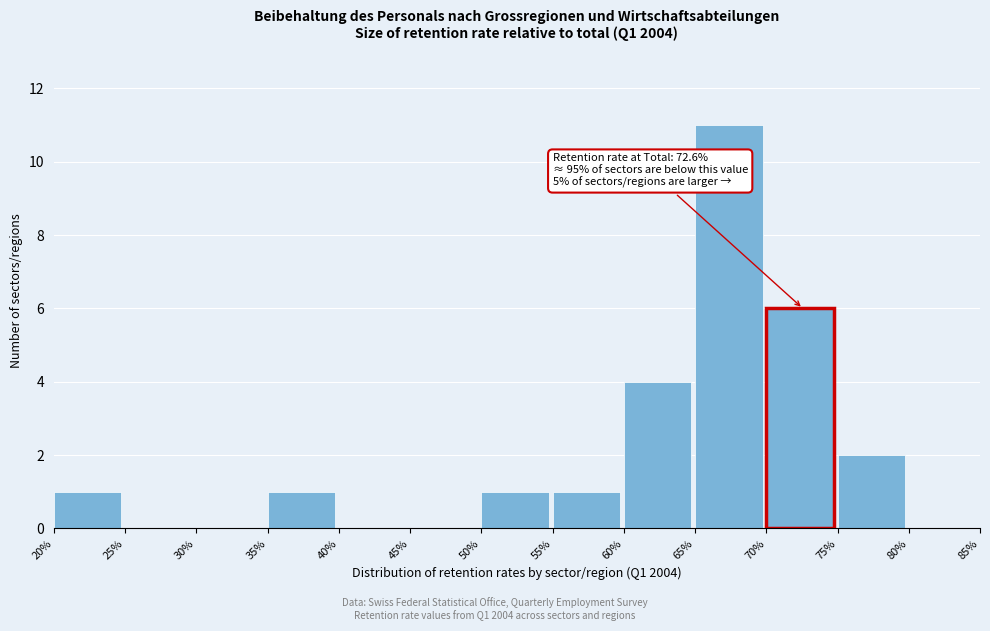

Over which range of the x-axis is the bar tallest?

65% to 70%